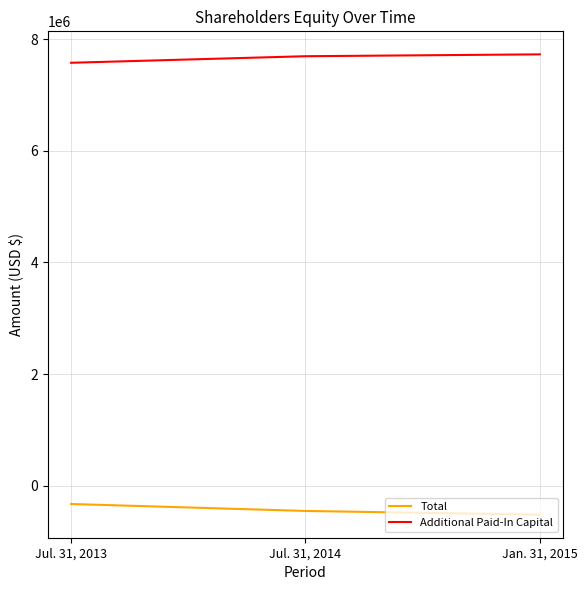

Rank the series at Jul. 31, 2013 from highest to lowest value.

Additional Paid-In Capital, Total